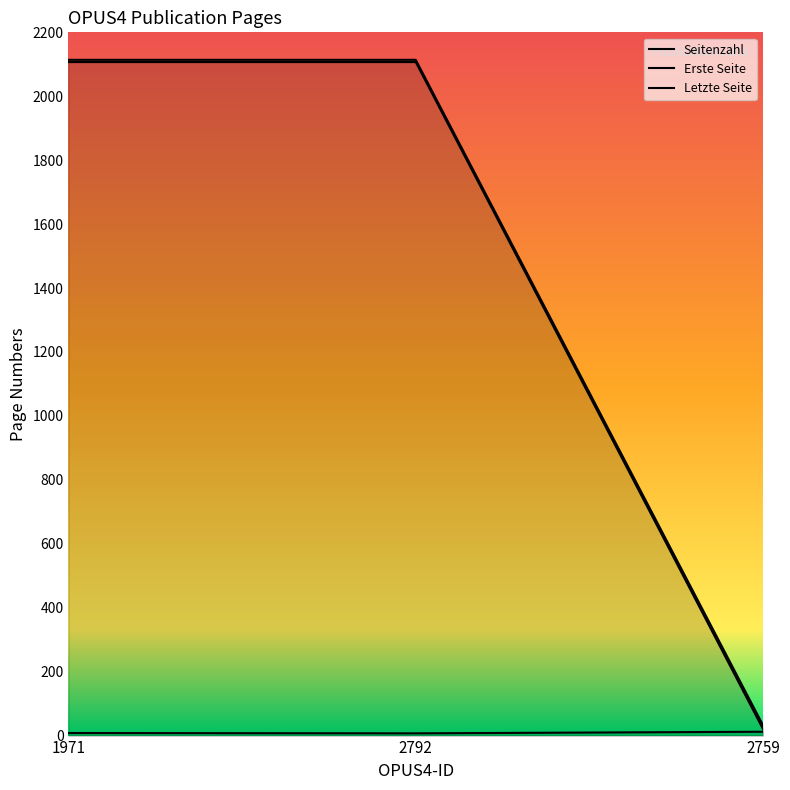

At which label is Seitenzahl closest to 9?

1971